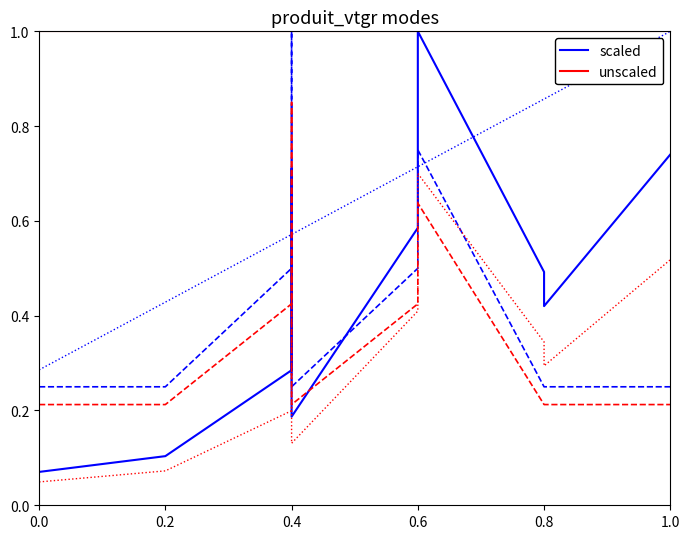

True or false: scaled and unscaled intersect in this chart.

False